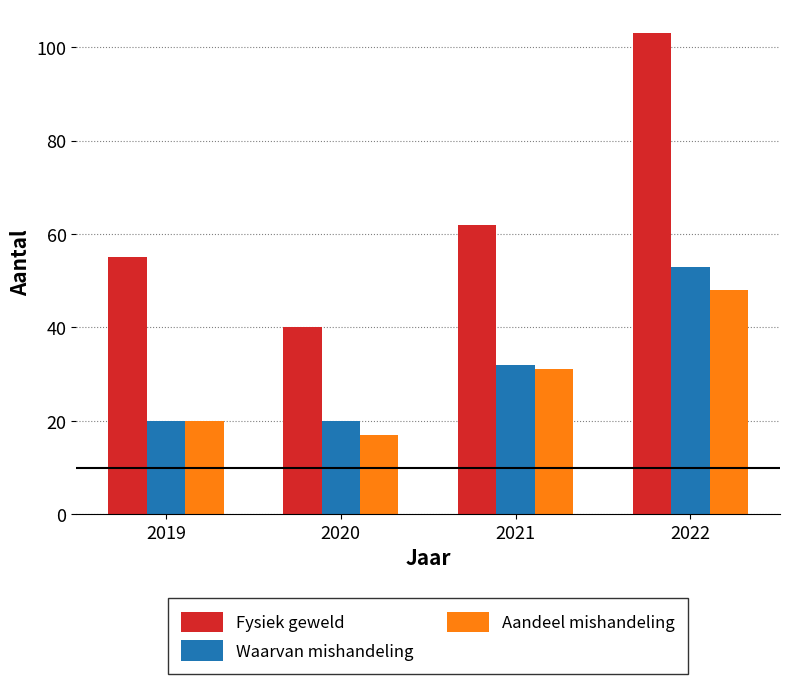

Rank the series at 2021 from lowest to highest value.

Aandeel mishandeling, Waarvan mishandeling, Fysiek geweld